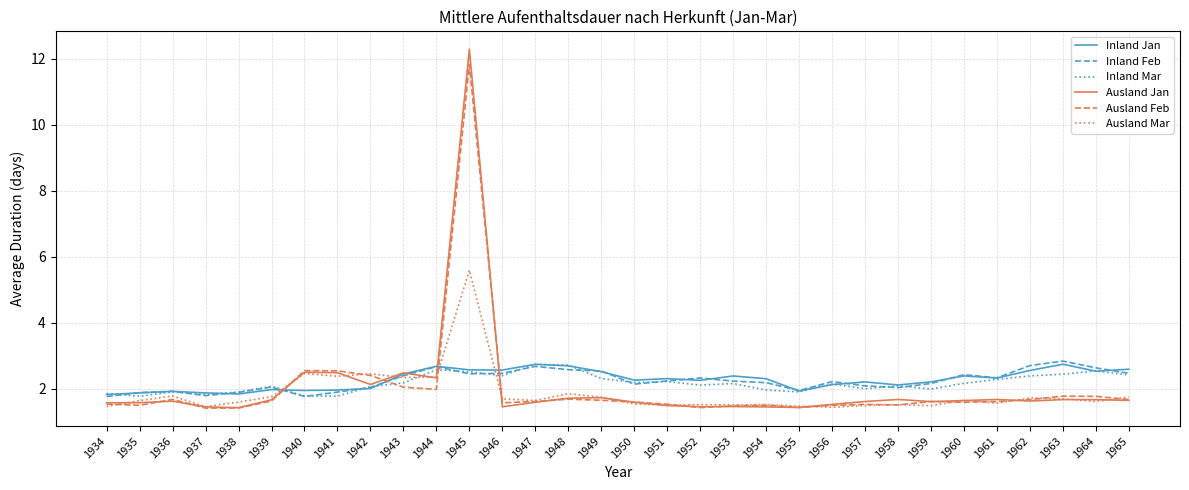

Which category has the highest value in the Ausland Mar series?

1945